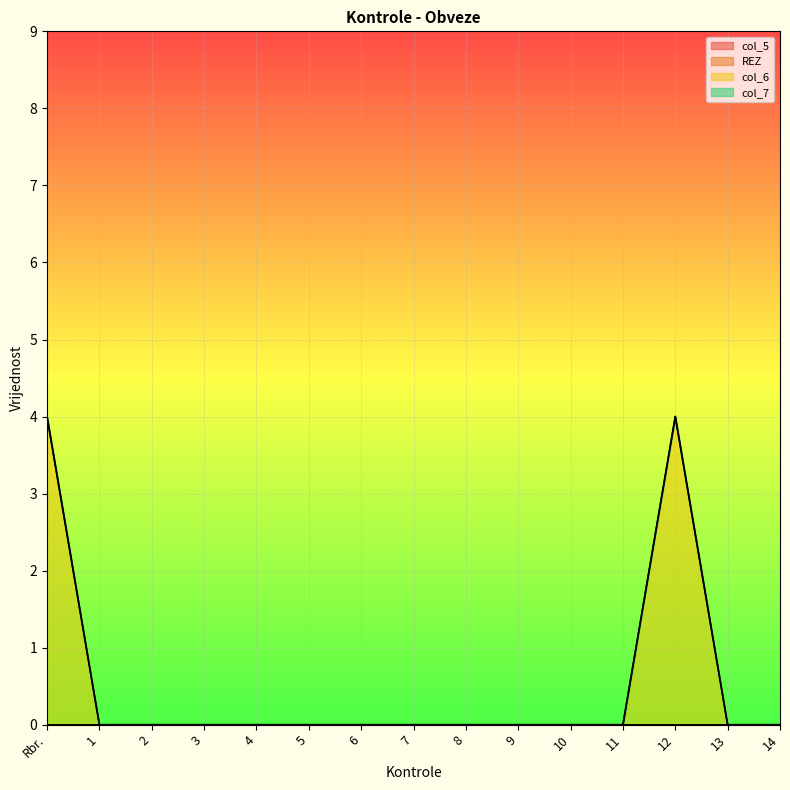

What is the label of the 2nd point from the left?

1